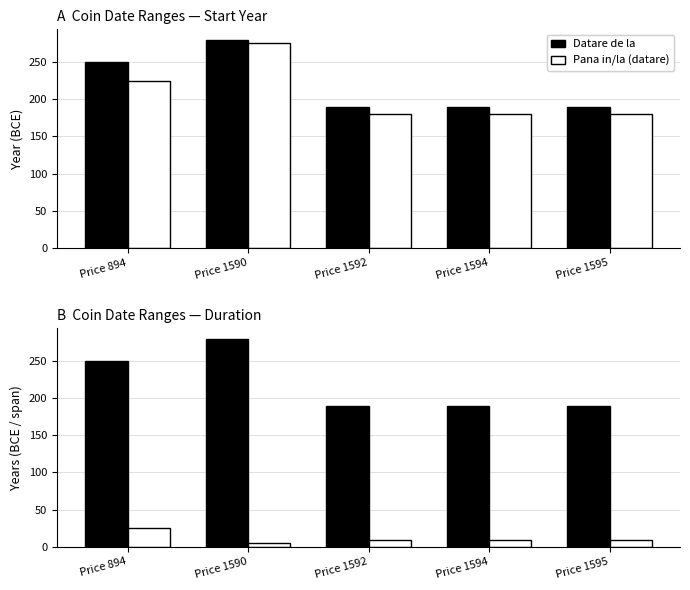

How many data points in Durata (ani) are less than 9?

1